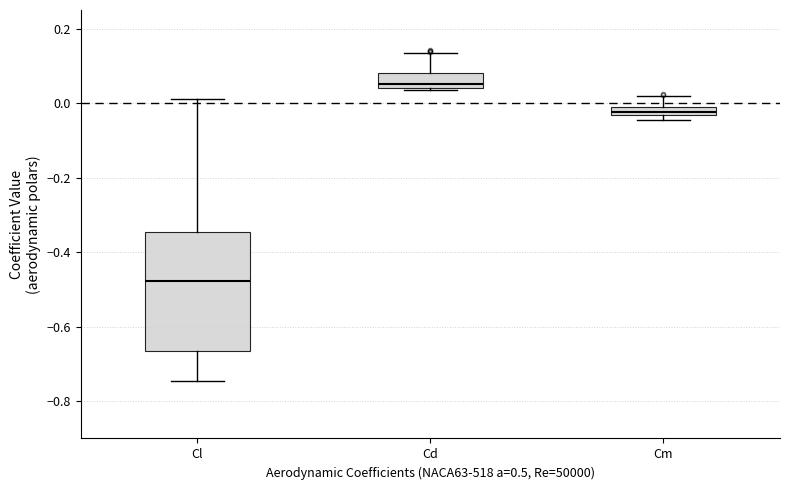

Where is the lower edge of the box for Cd on the y-axis? The values are not printed on the chart, so give them approximately, as read against the axis.

0.04